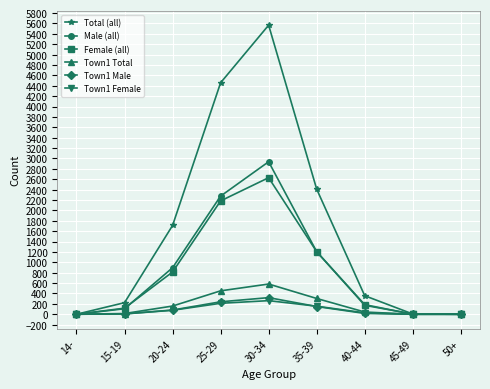

At which category does Male (all) reach its first local peak?

30-34